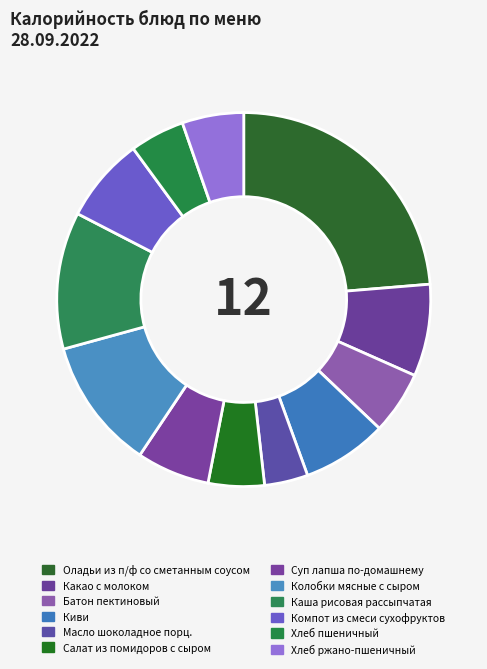

How many slices are in this pie chart?

12